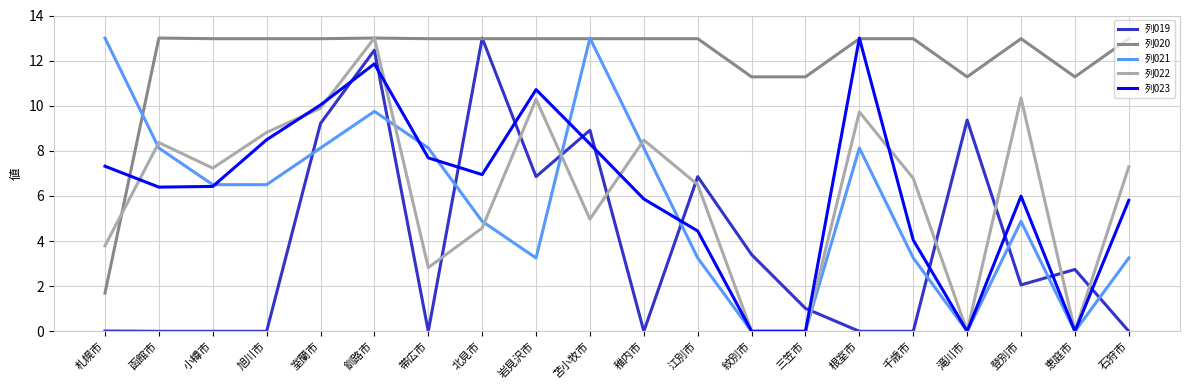

What is the sum of all 列023 values?

123.3